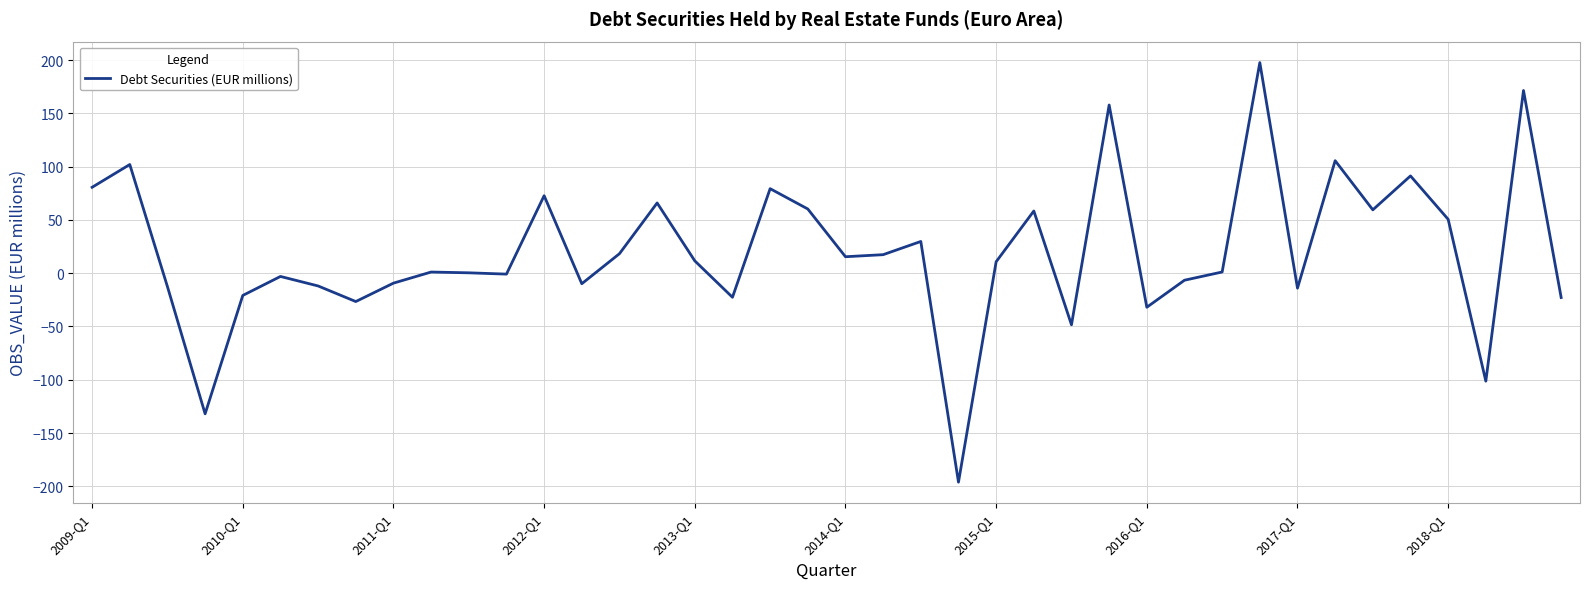

What is the greatest value displayed?

197.7